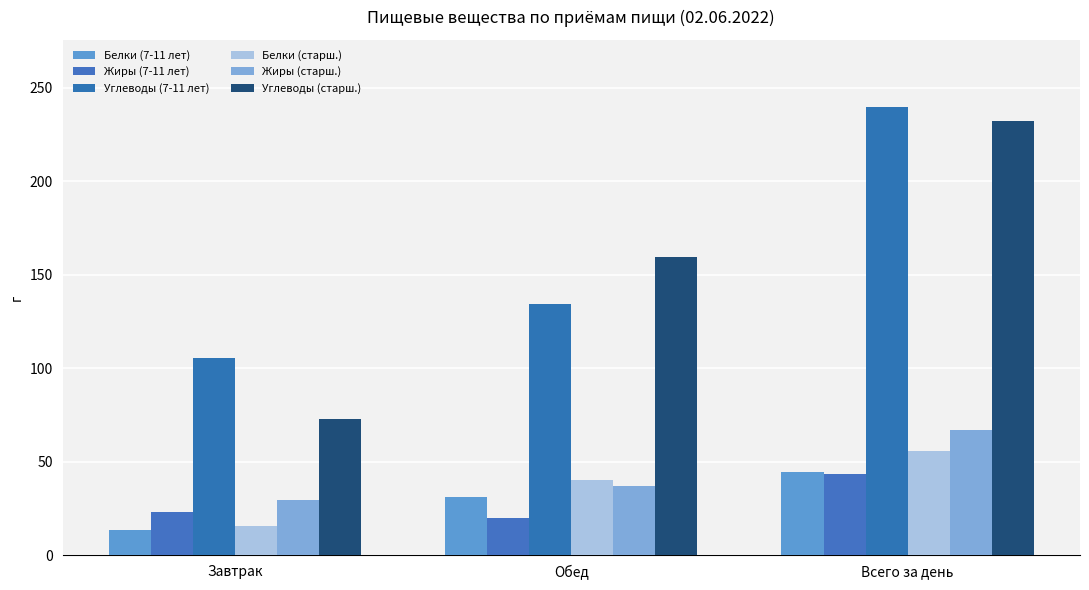

Are the bars grouped side by side (vs. stacked)?

Yes